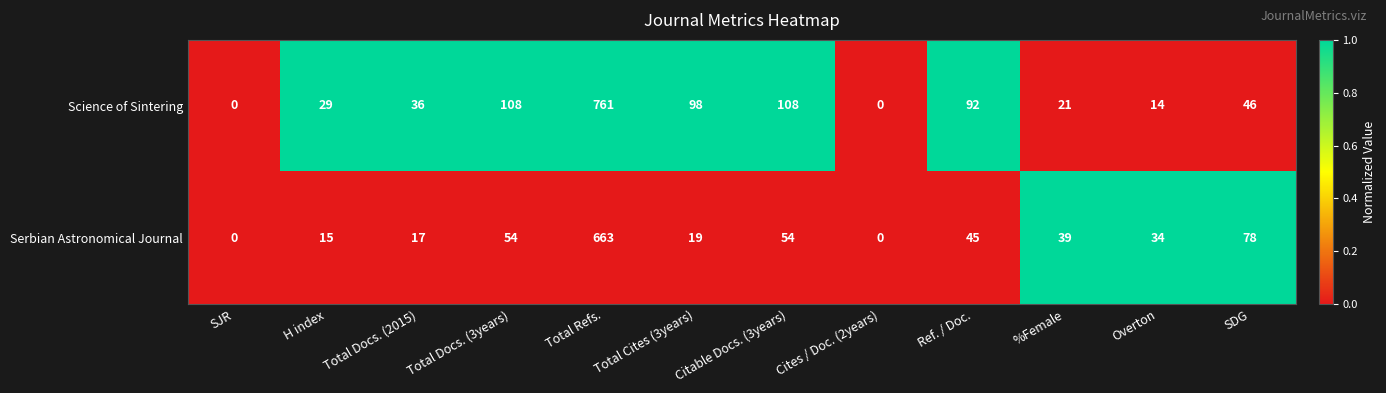

Where does the Serbian Astronomical Journal series first go above 39?

Total Docs. (3years)